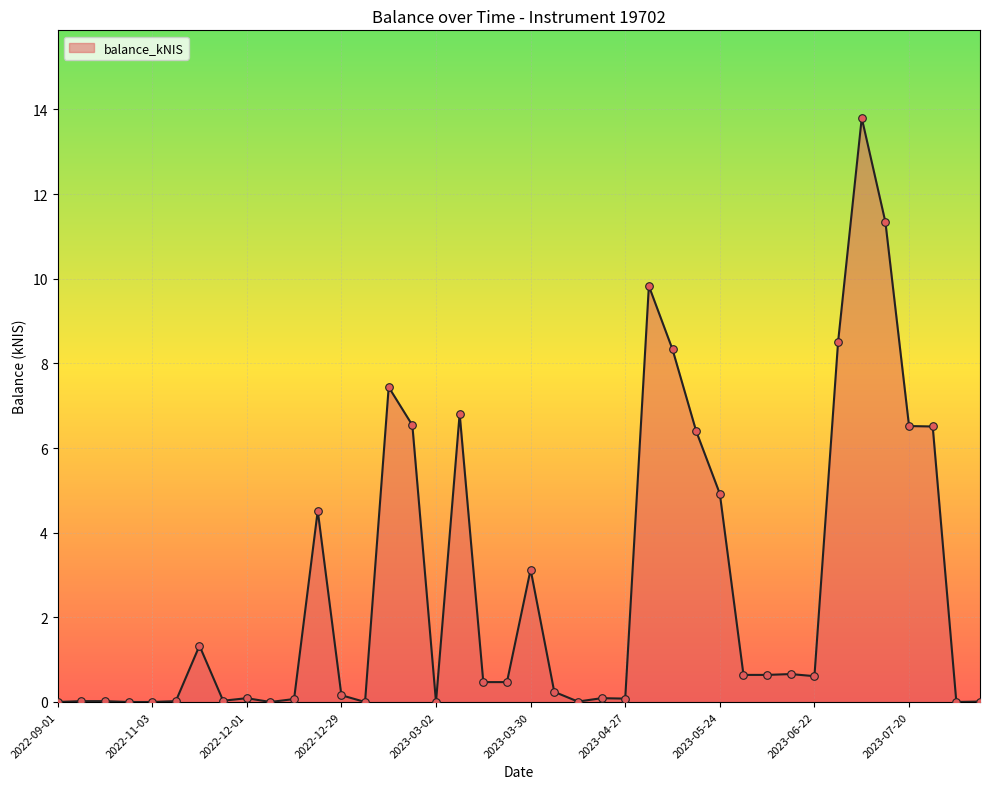

What is the maximum value shown in the chart?

13.8